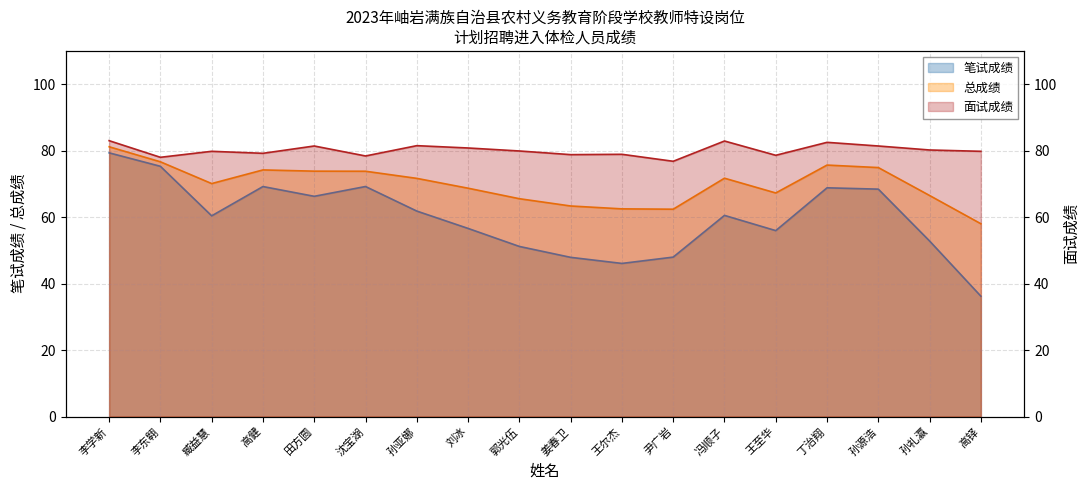

How many interior local valleys does the 面试成绩 series have?

6